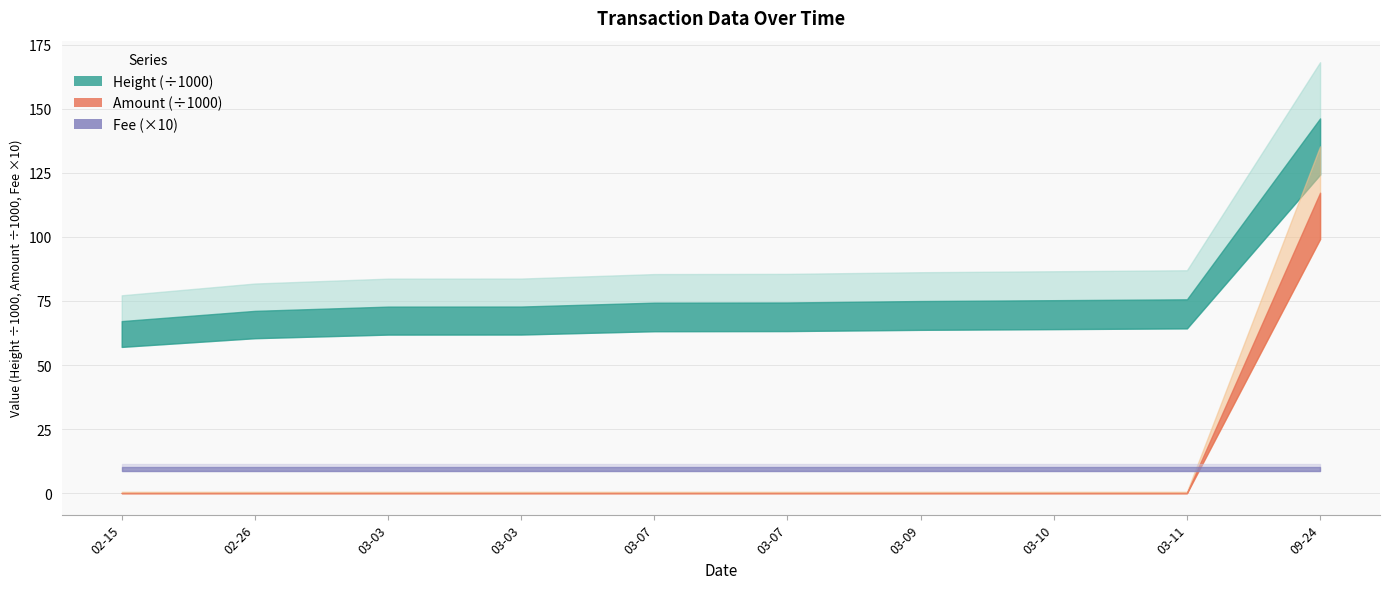

Which has a higher value, 2015-02-15 or 2015-03-11?

2015-03-11